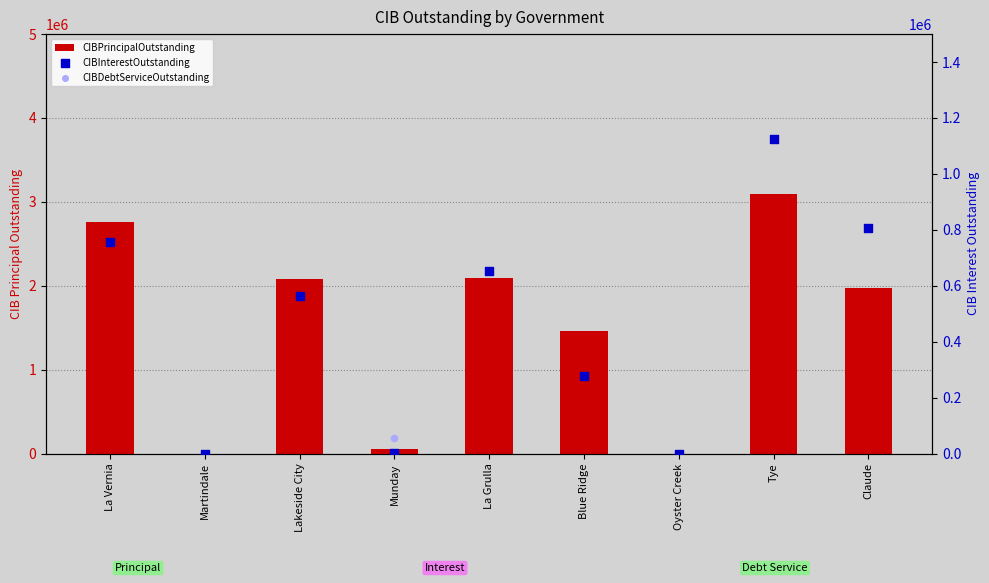

Which series reaches the minimum Y coordinate?

CIBPrincipalOutstanding